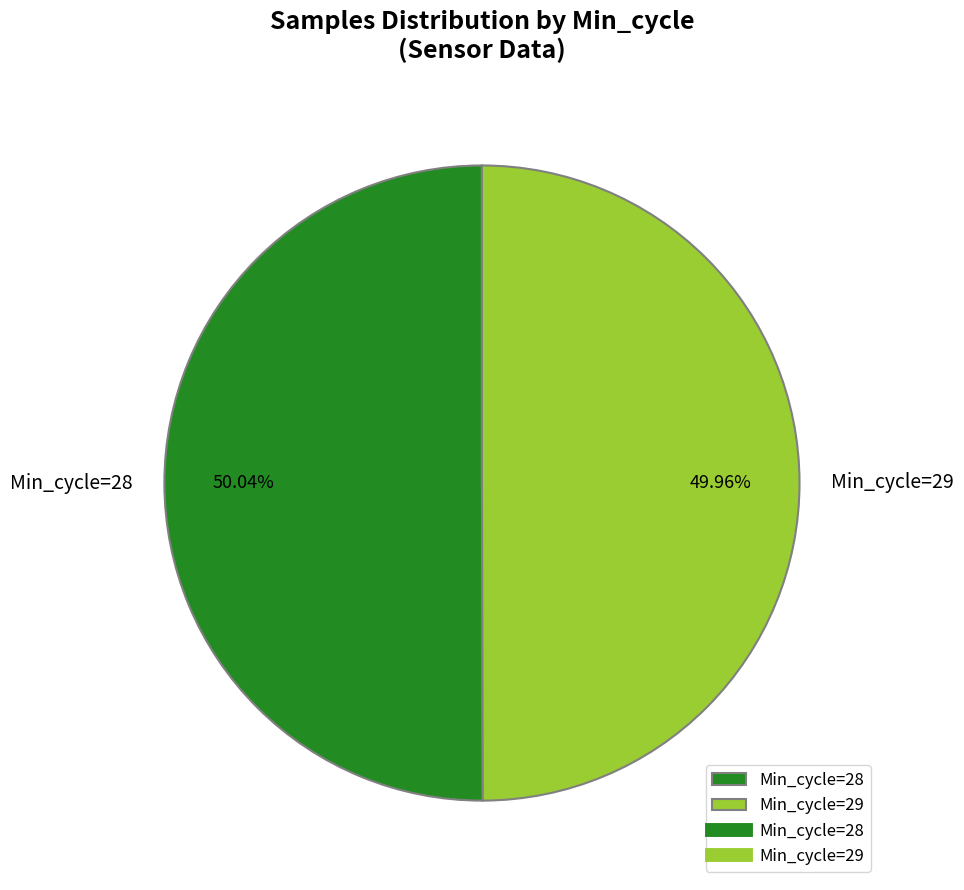

How many slices are in this pie chart?

2